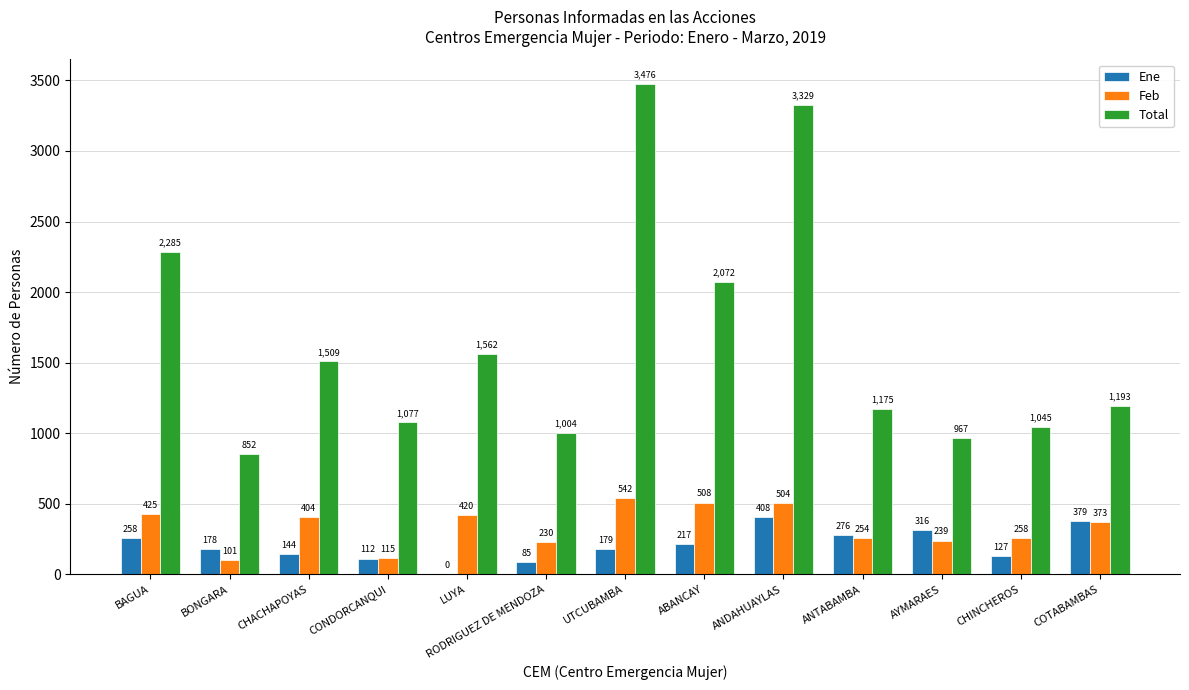

At which label does Total reach its peak?

UTCUBAMBA